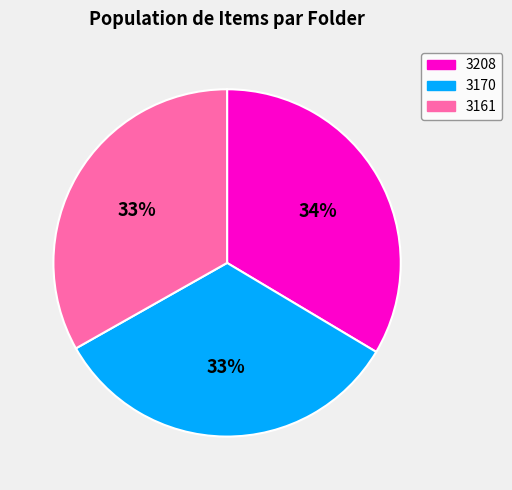

To the nearest percent, what is the average slice percentage?

33%